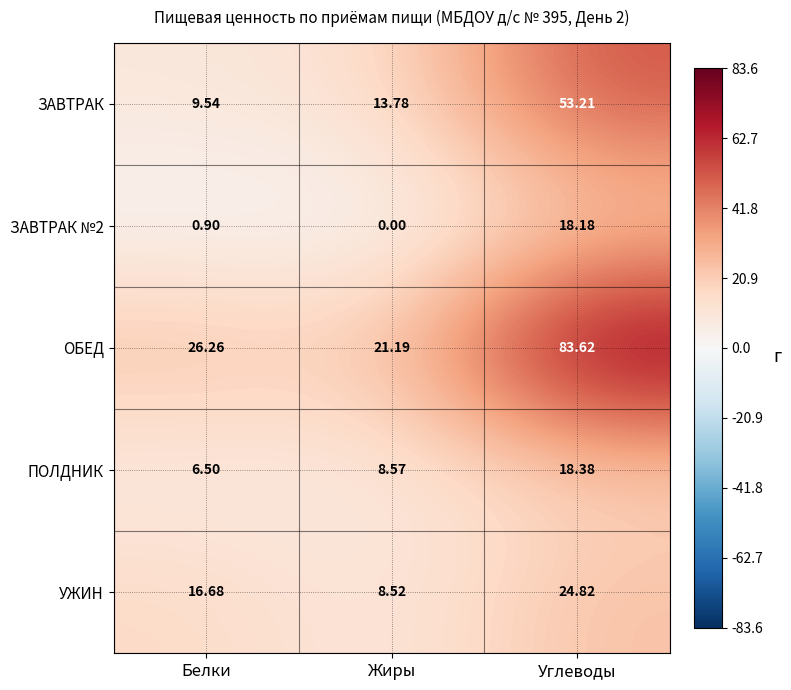

Rank the categories by ЗАВТРАК value from lowest to highest.

Белки, Жиры, Углеводы